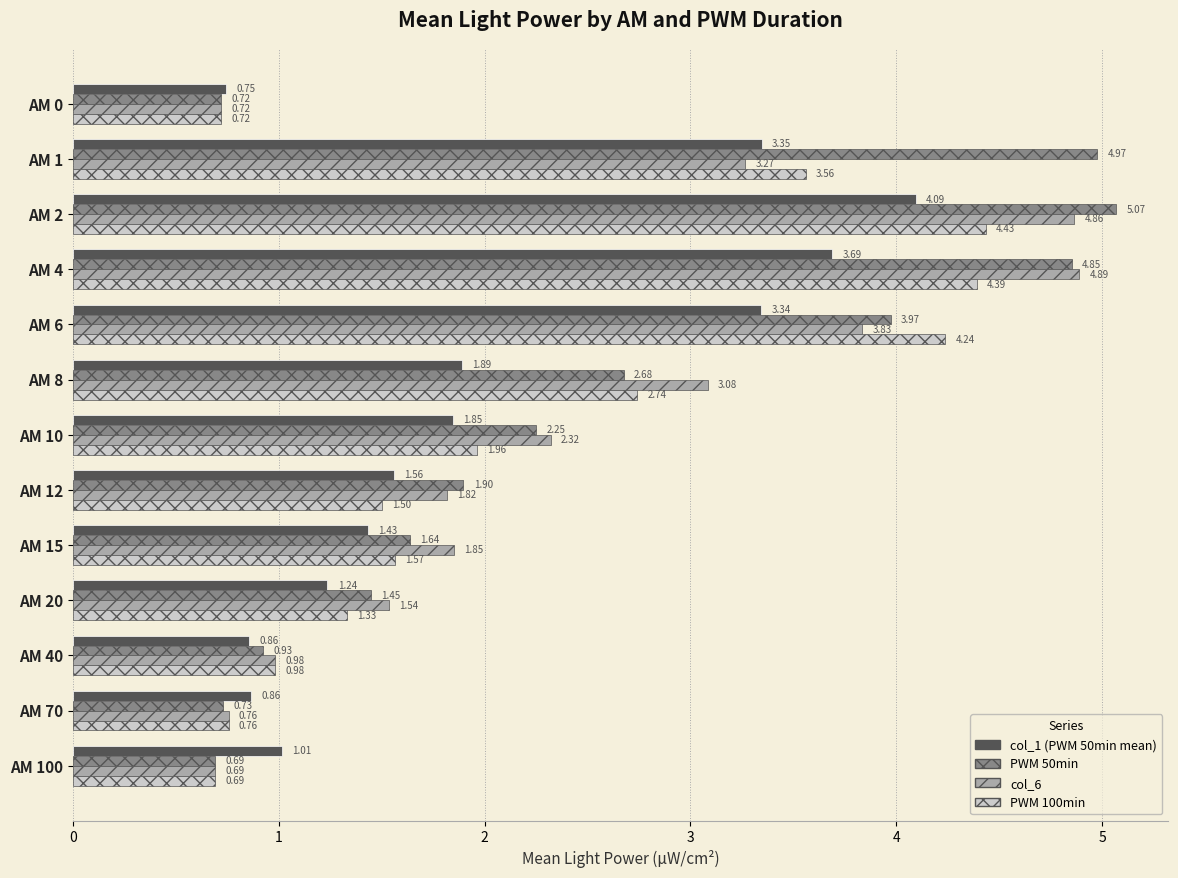

At which category is the sum across all series the highest?

AM 2